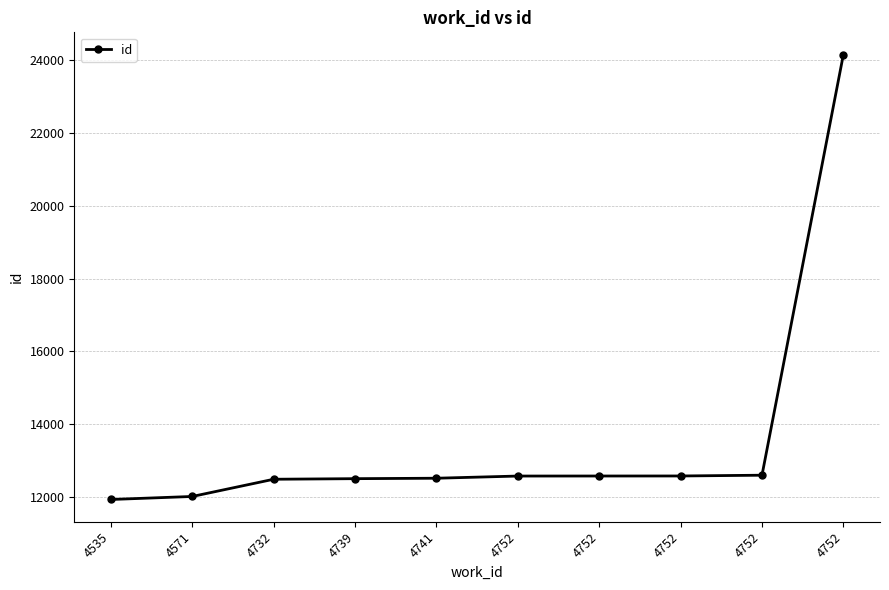

What is the minimum value shown in the chart?

11933